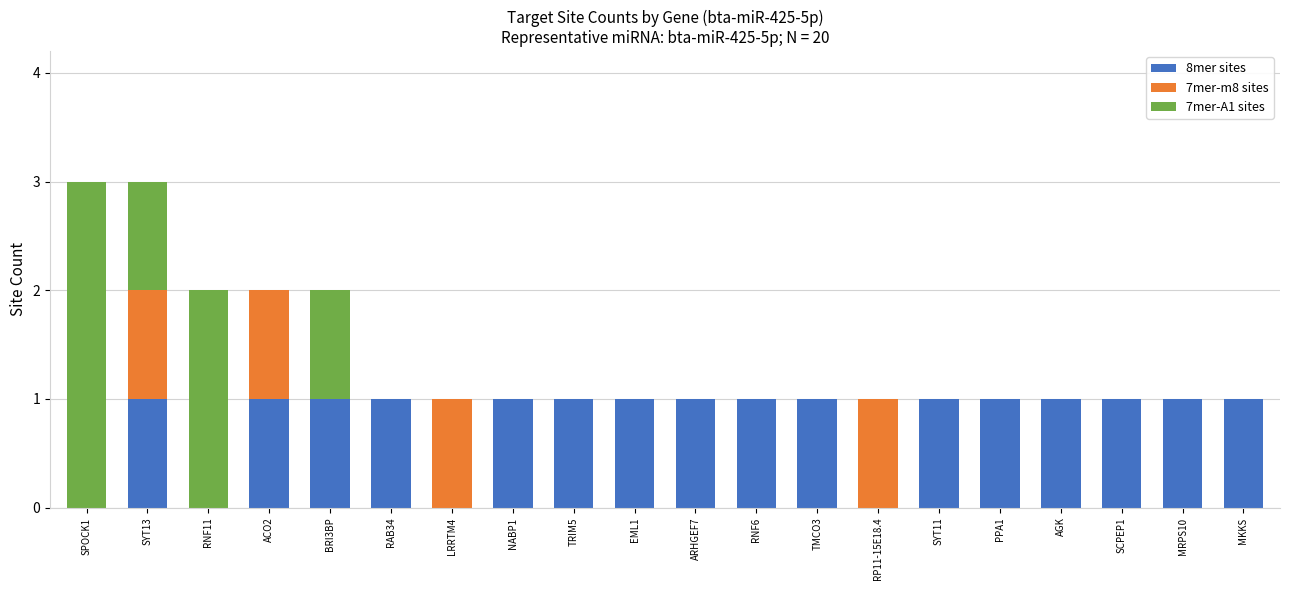

True or false: 8mer sites has a value of 1 at MRPS10.

True